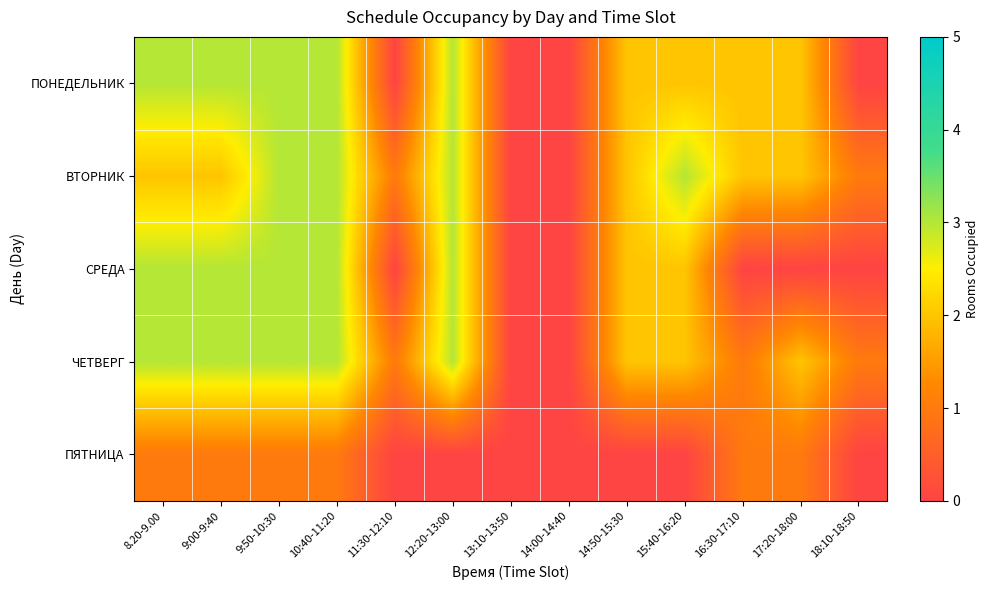

At how many categories does at least one series exceed 1?

9